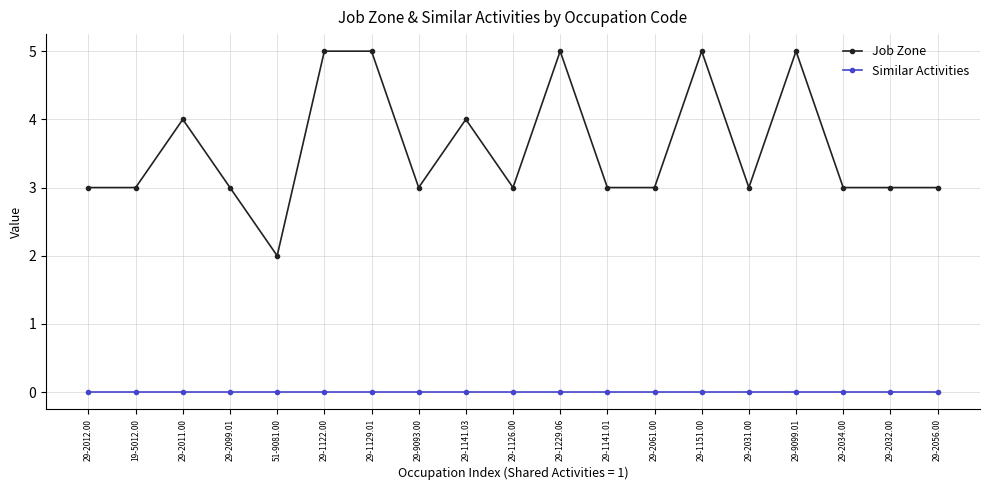

Does the chart have visible grid lines?

Yes